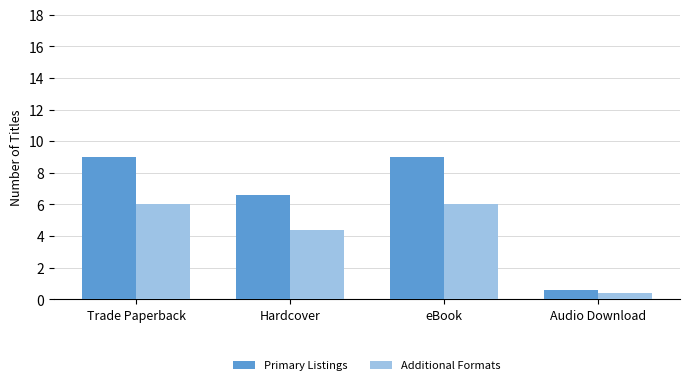

At Audio Download, list the series in order from smallest to largest.

Additional Formats, Primary Listings